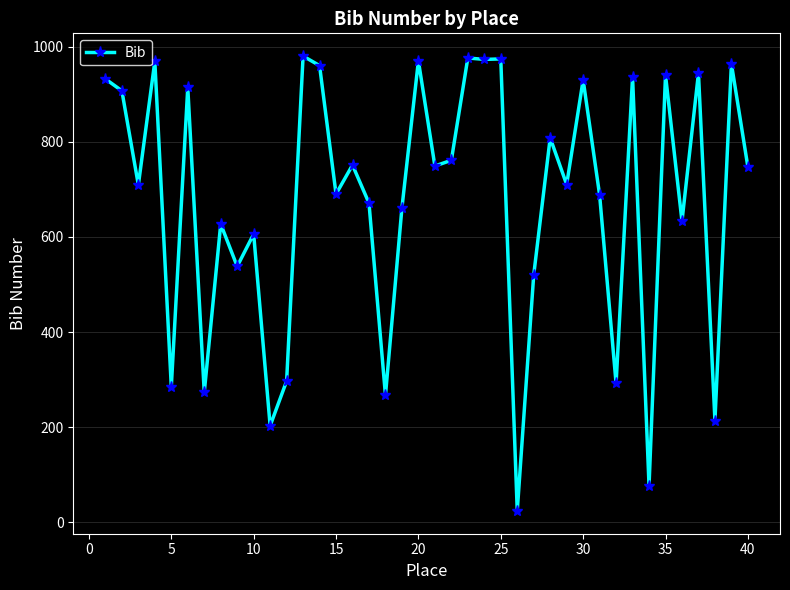

What is the maximum value shown in the chart?

980